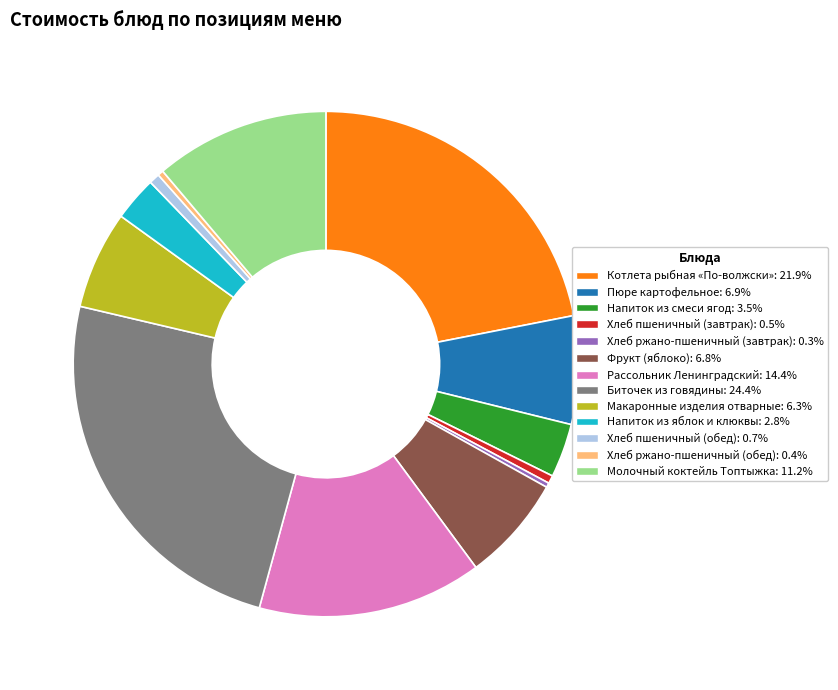

Combined, do Фрукт (яблоко) and Котлета рыбная «По-волжски» account for over 50%?

No